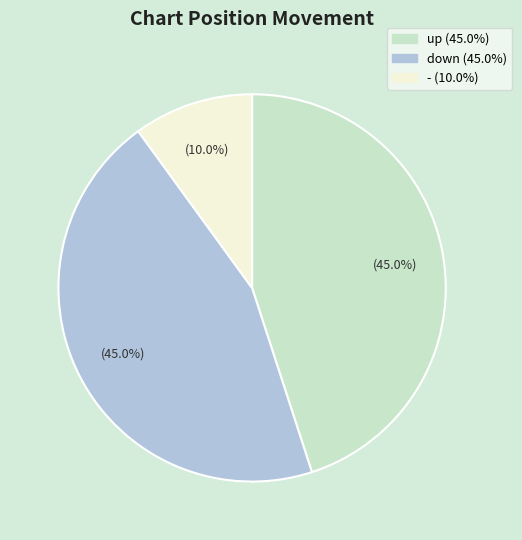

True or false: up accounts for 30% of the total.

False